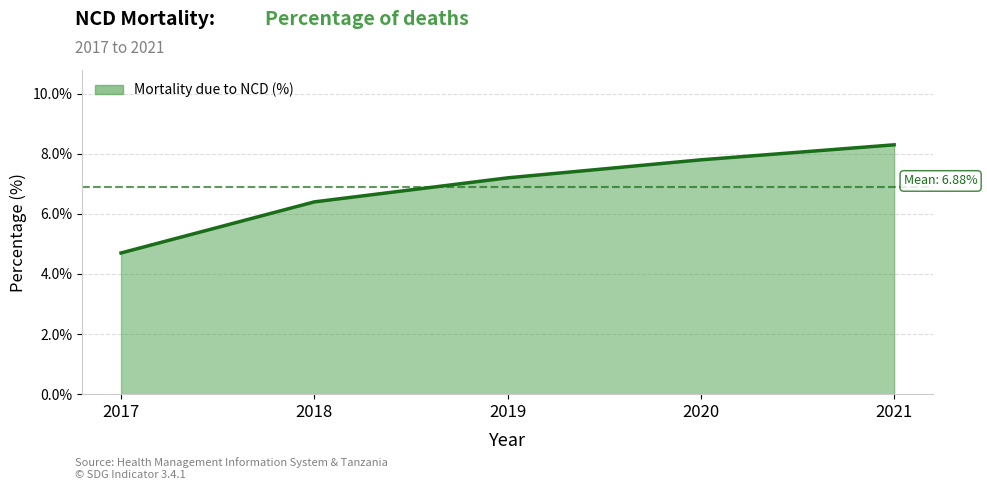

Between 2018 and 2020, which is larger?

2020